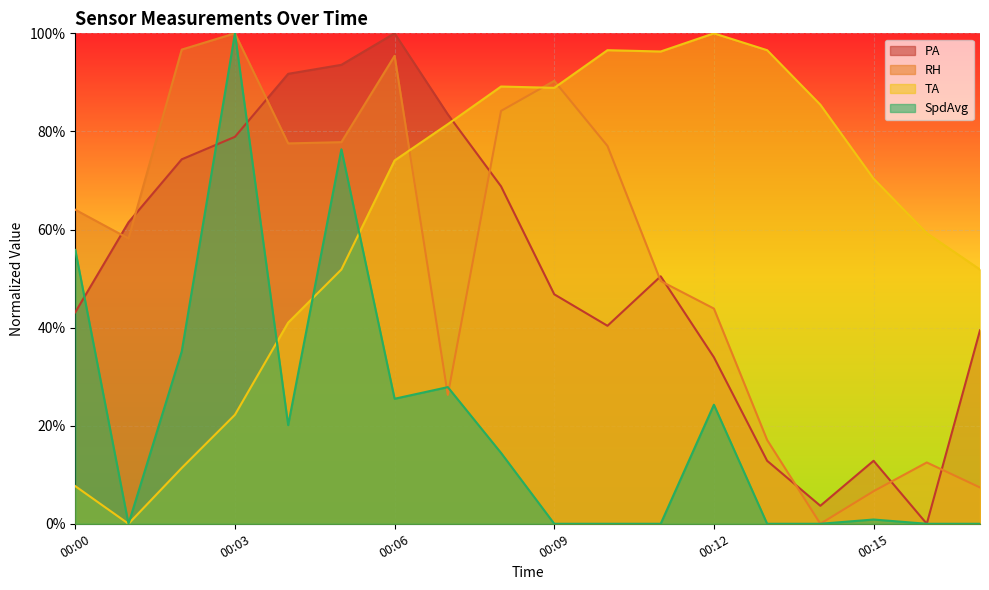

How many series are shown in this chart?

4